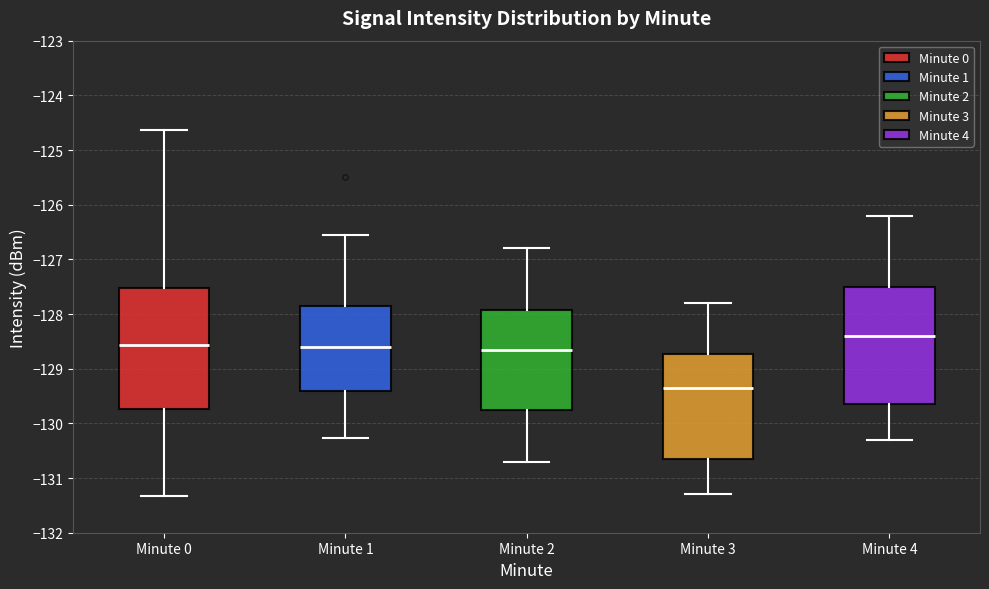

Reading left to right, transcribe this box plot: for each box, give where its median line is, the range the box spans, and where its two whiskers end, as read against the y-axis. The values are not printed on the chart, so give them approximately, as read against the axis.

Minute 0: median -128.6, box -129.7 to -127.5, whiskers -131.3 to -124.6
Minute 1: median -128.6, box -129.4 to -127.9, whiskers -130.3 to -126.6
Minute 2: median -128.6, box -129.7 to -127.9, whiskers -130.7 to -126.8
Minute 3: median -129.3, box -130.6 to -128.7, whiskers -131.3 to -127.8
Minute 4: median -128.4, box -129.6 to -127.5, whiskers -130.3 to -126.2